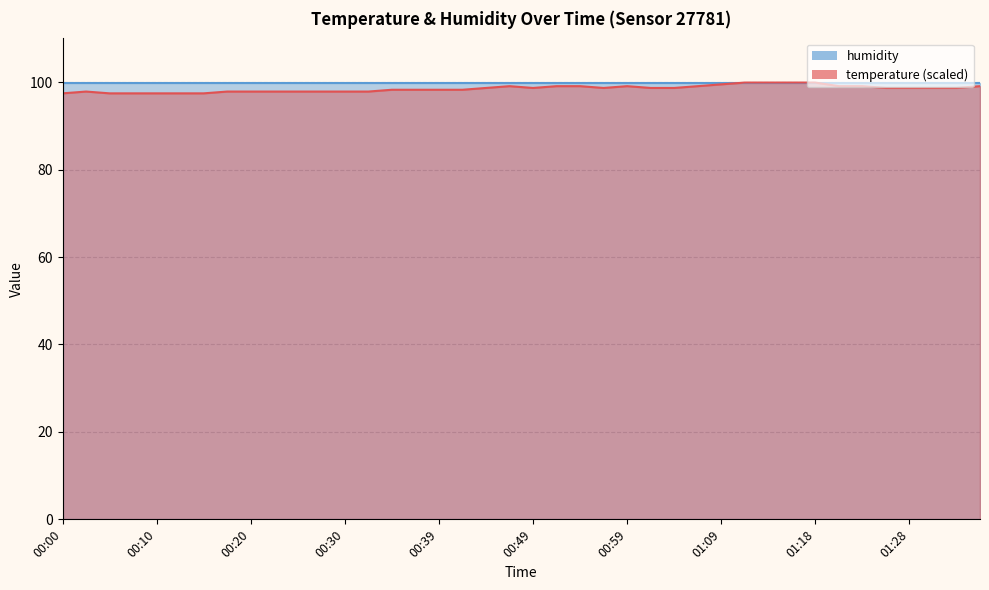

What is the label of the 3rd point from the left?

00:05